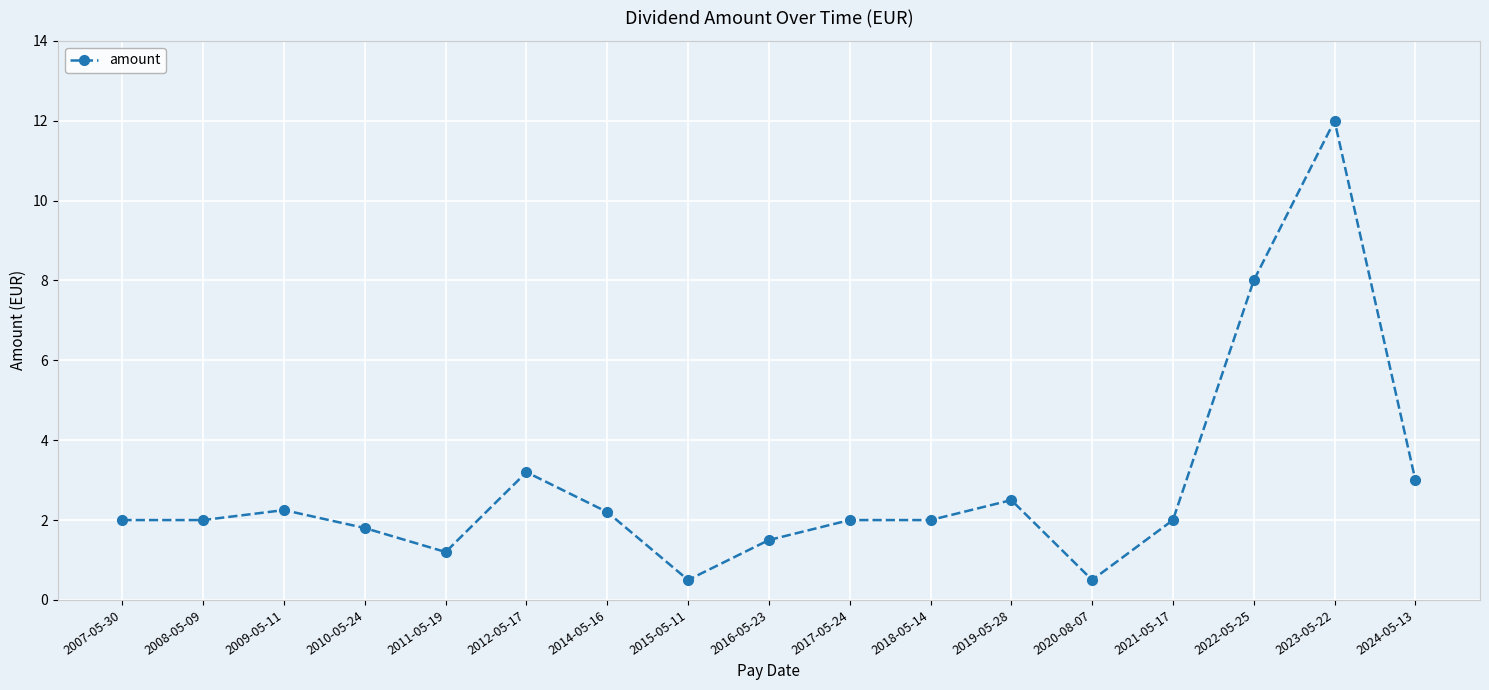

What is the smallest value displayed?

0.5